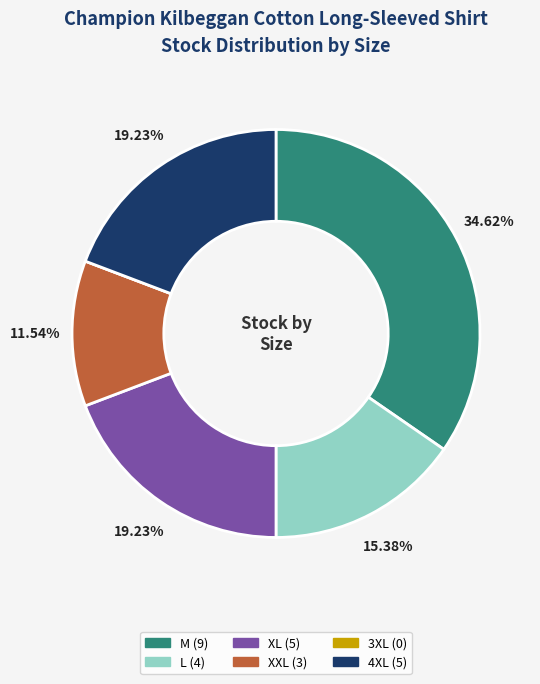

Do 4XL and XXL together represent more than half of the pie?

No